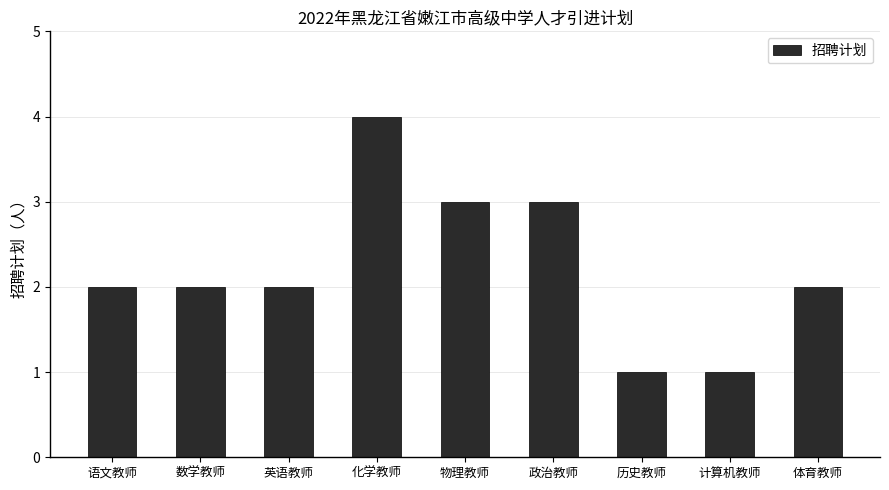

How many values are between 2 and 3?

6